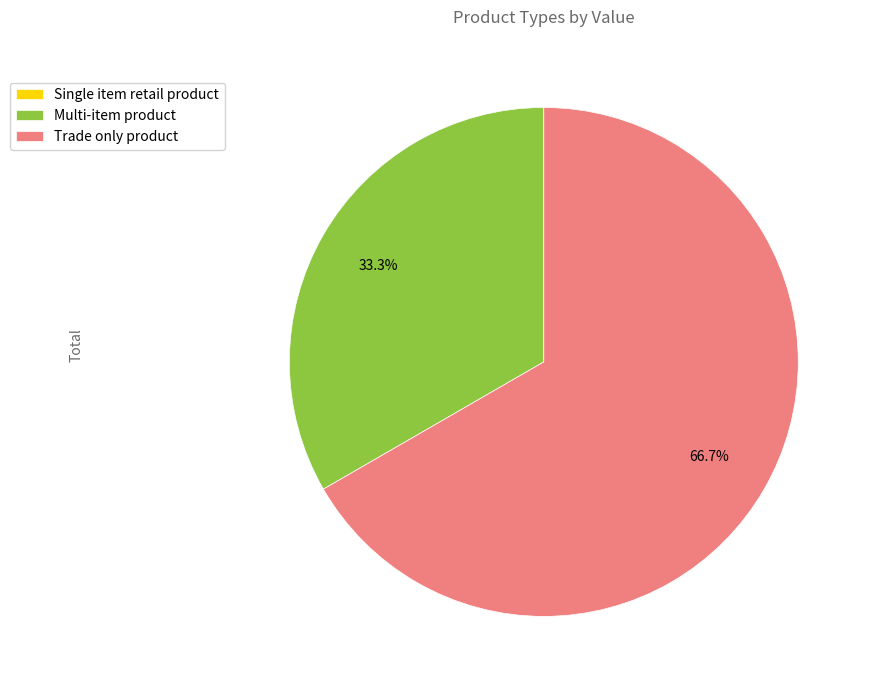

Is there any slice that represents more than half of the pie?

Yes